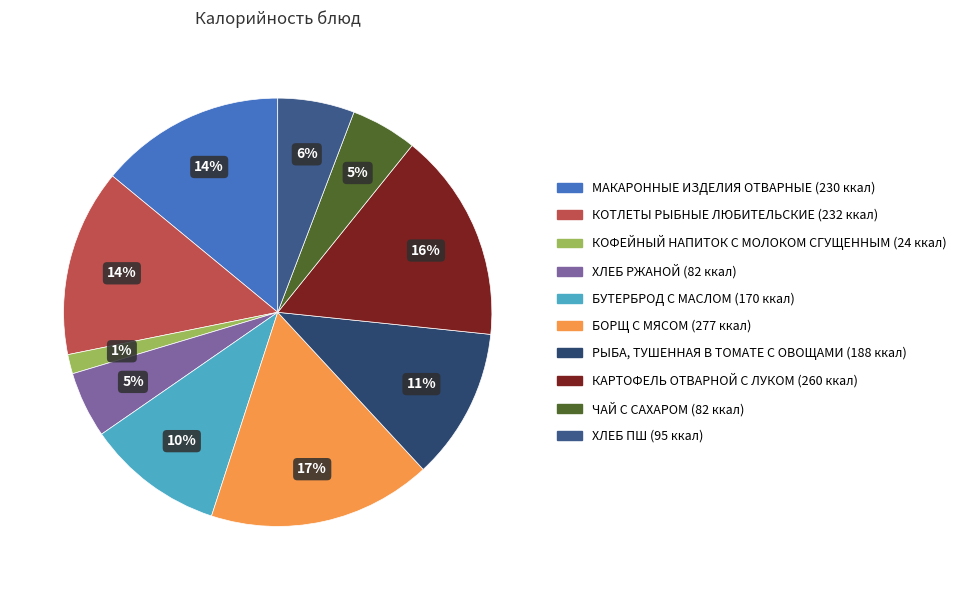

What is the ratio of the value at ХЛЕБ РЖАНОЙ to the value at БУТЕРБРОД С МАСЛОМ?

0.5